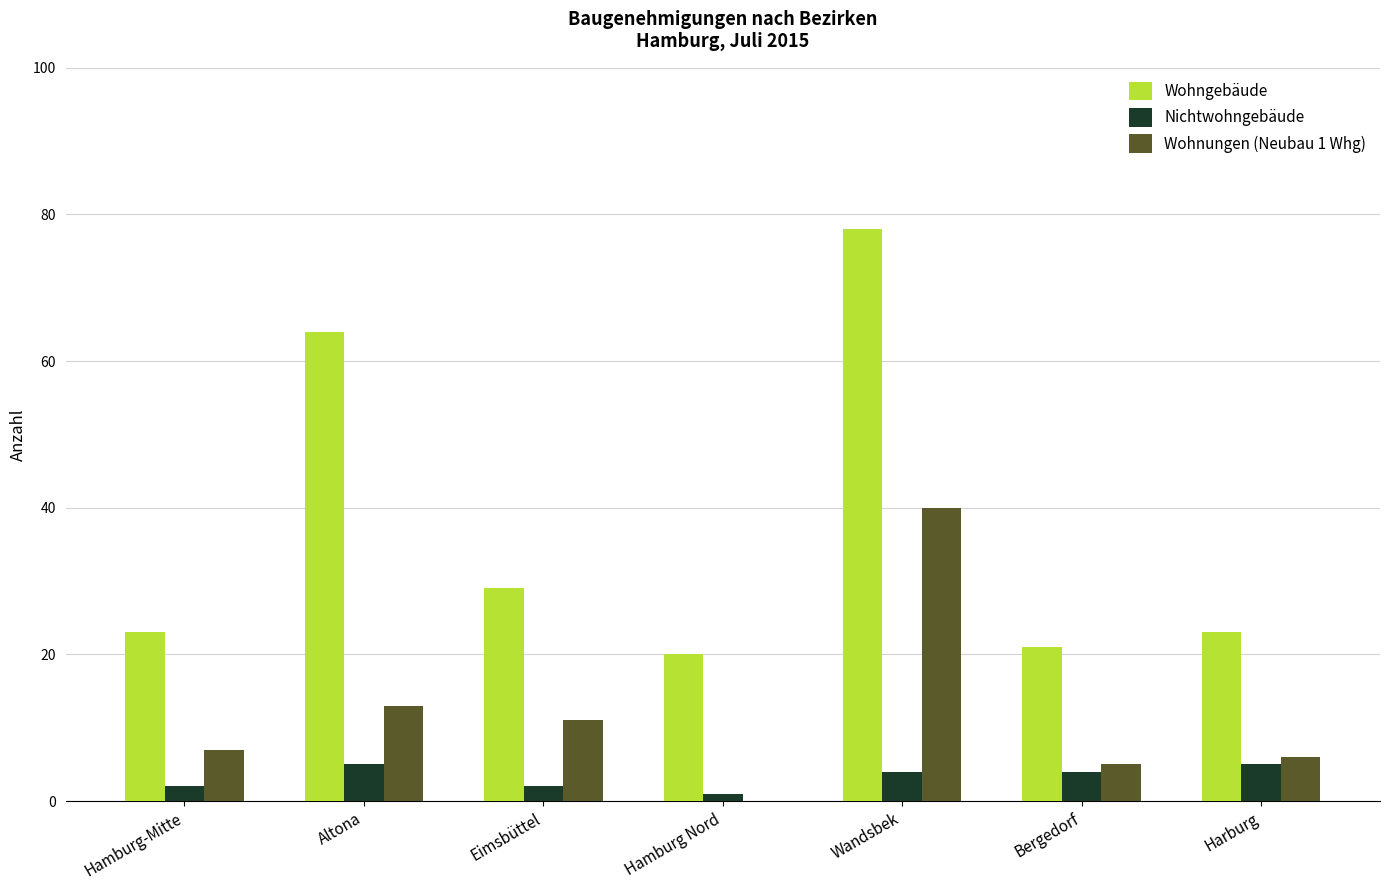

Is the value of Wohnungen (Neubau 1 Whg) at Hamburg Nord greater than the value of Wohngebäude at Hamburg-Mitte?

No